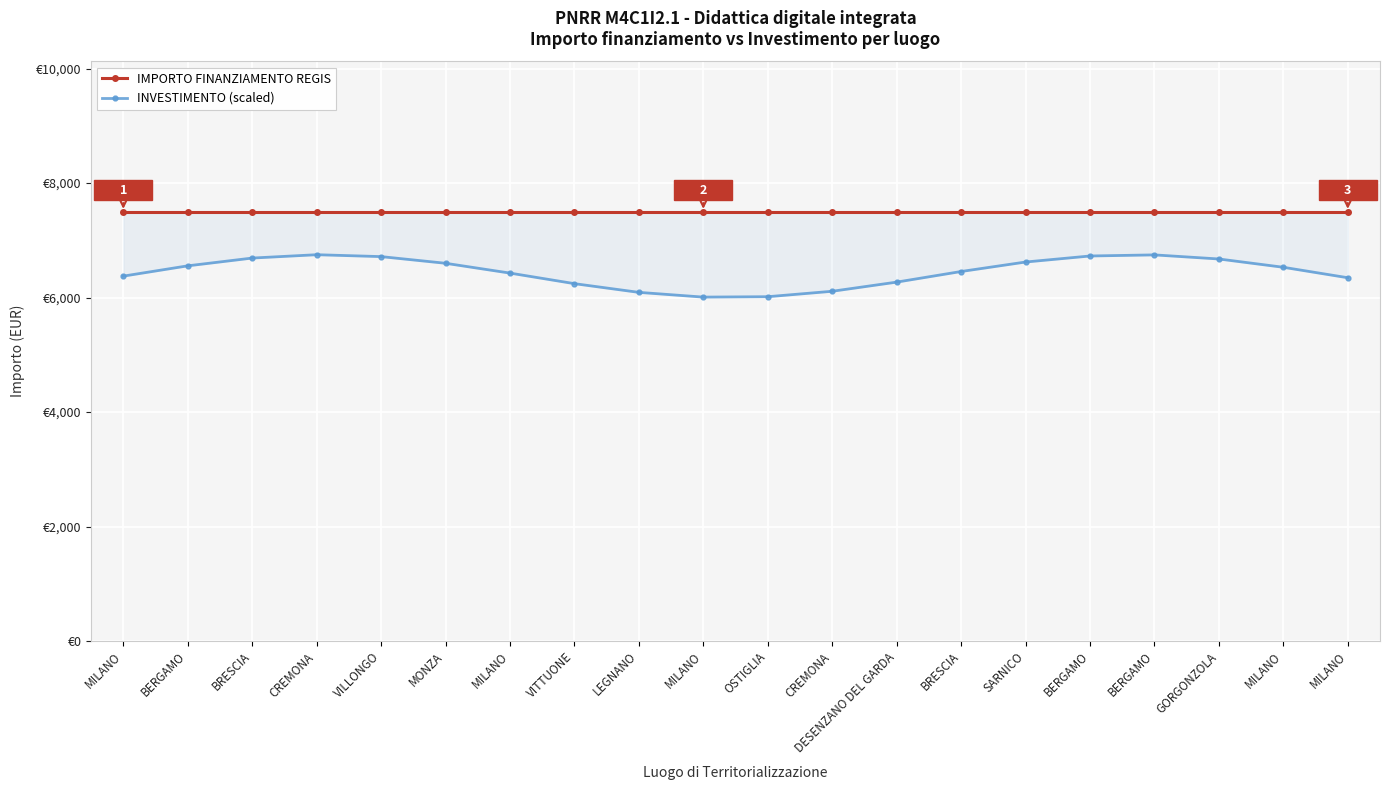

Where is the first local maximum for INVESTIMENTO (scaled)?

CREMONA